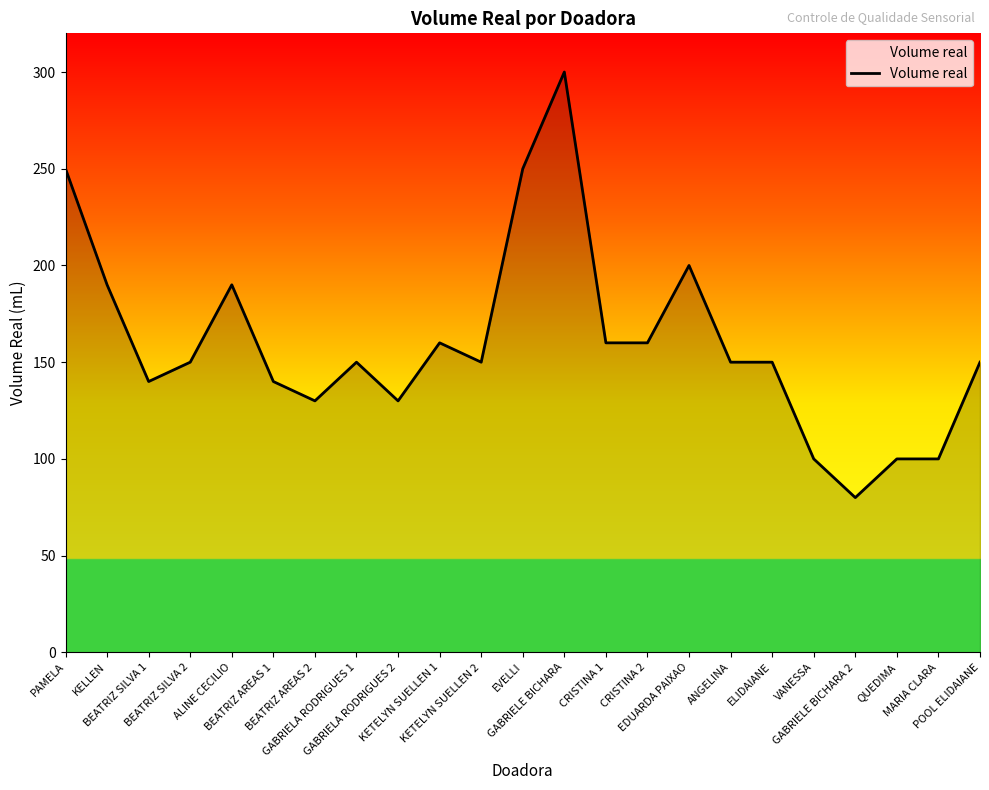

How many distinct data groups are displayed?

1